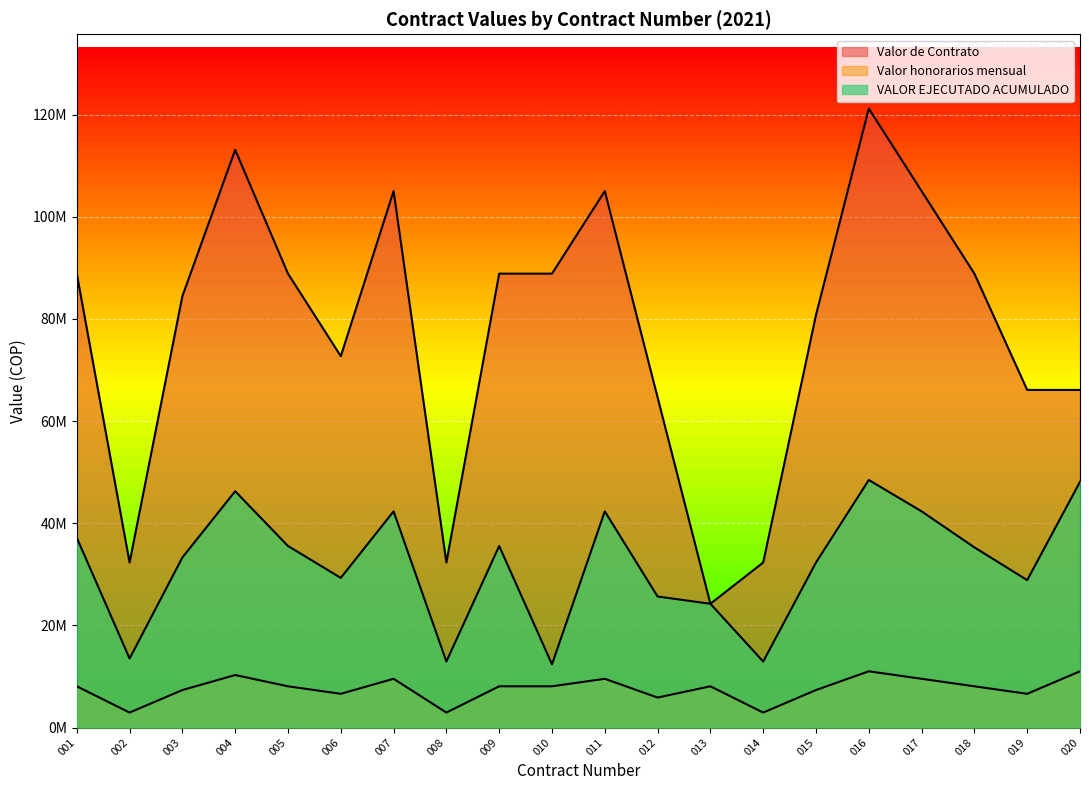

Which series has the largest range (max minus min)?

Valor de Contrato